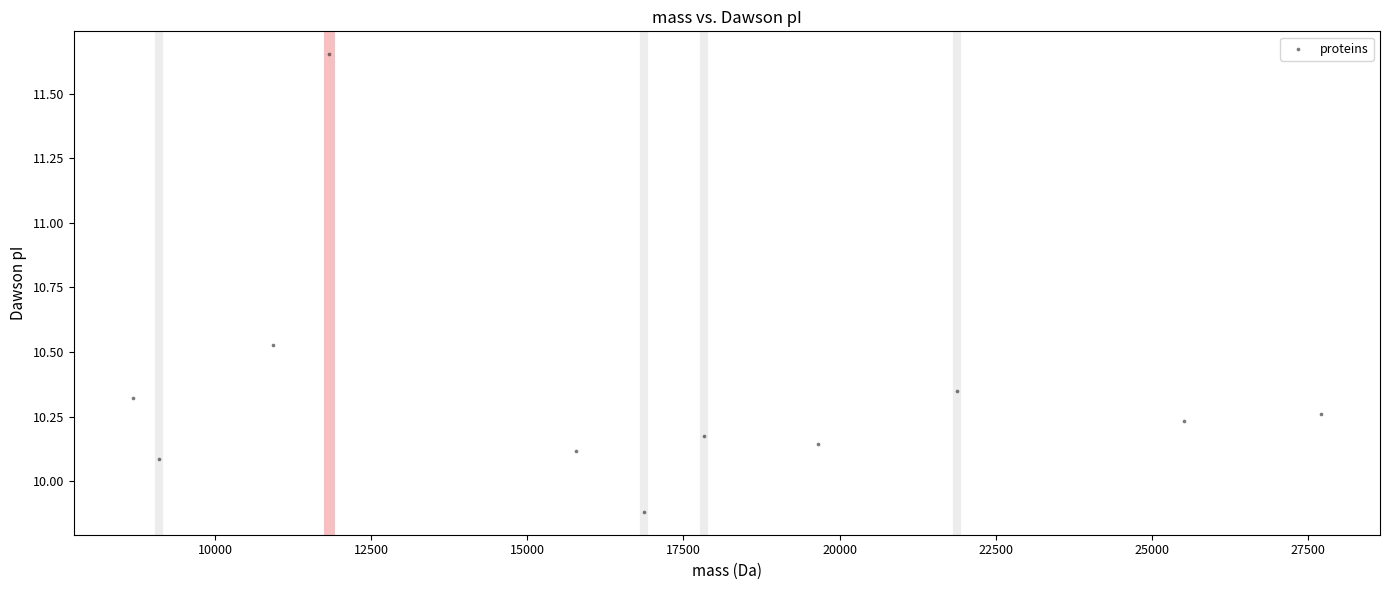

What is the average X value?

16890.6